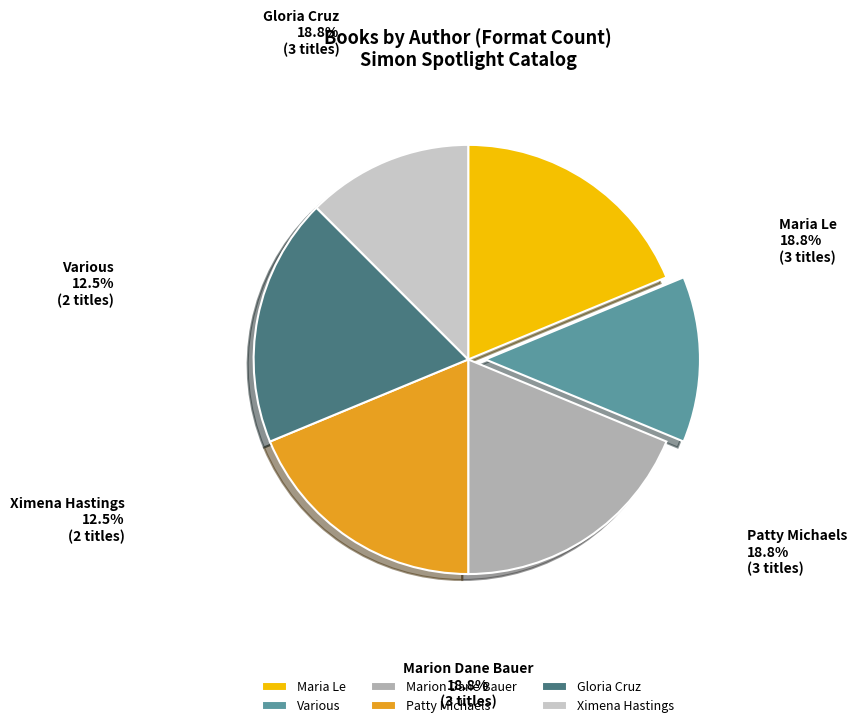

Is the sum of Gloria Cruz and Patty Michaels greater than half?

No